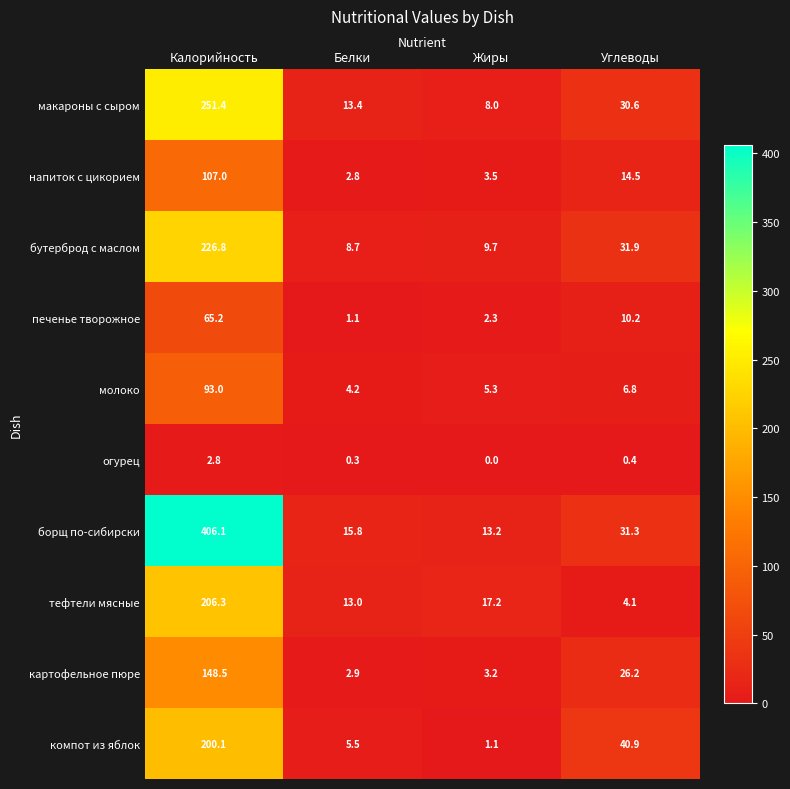

At which category does the chart reach its peak across all series?

Калорийность